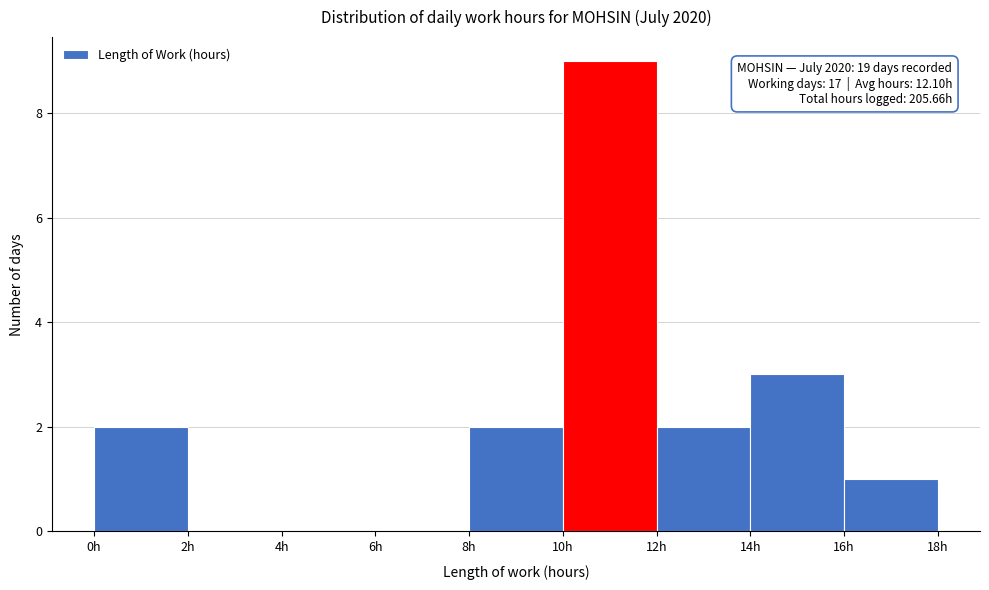

Over which range of the x-axis is the bar tallest?

10 to 12